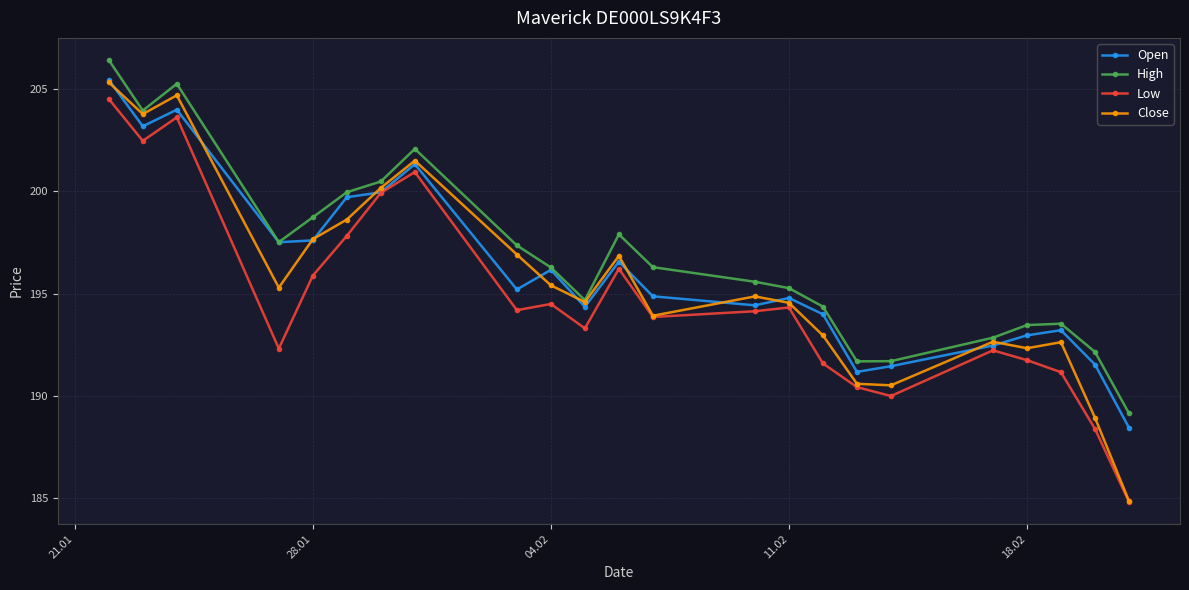

Which series has the largest total across all categories?

High